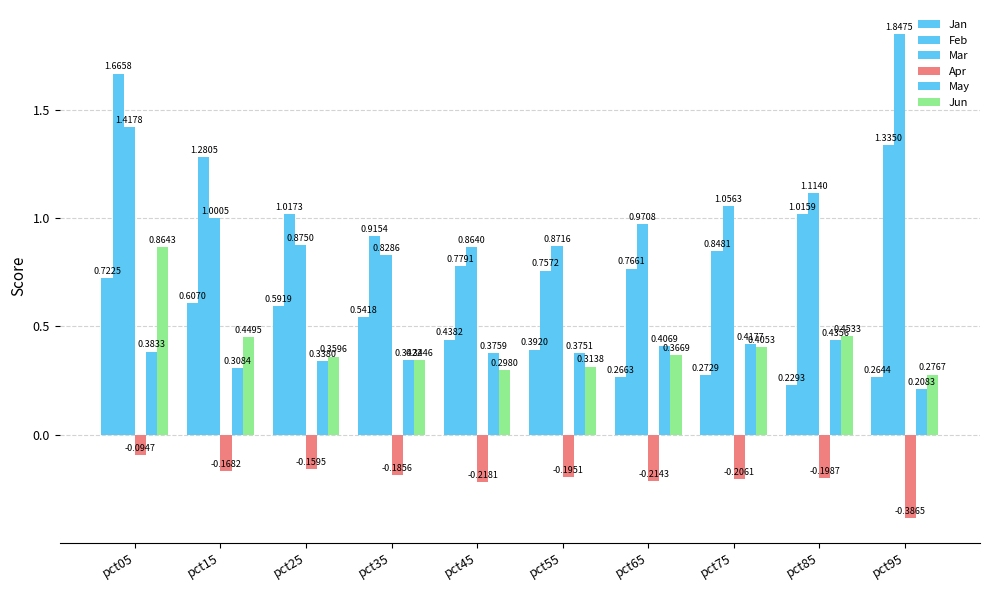

At which category does the chart reach its peak across all series?

pct95